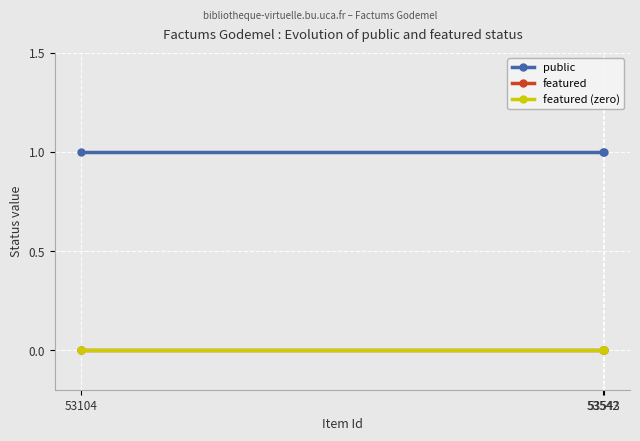

At which label is featured (zero) closest to 0?

53104